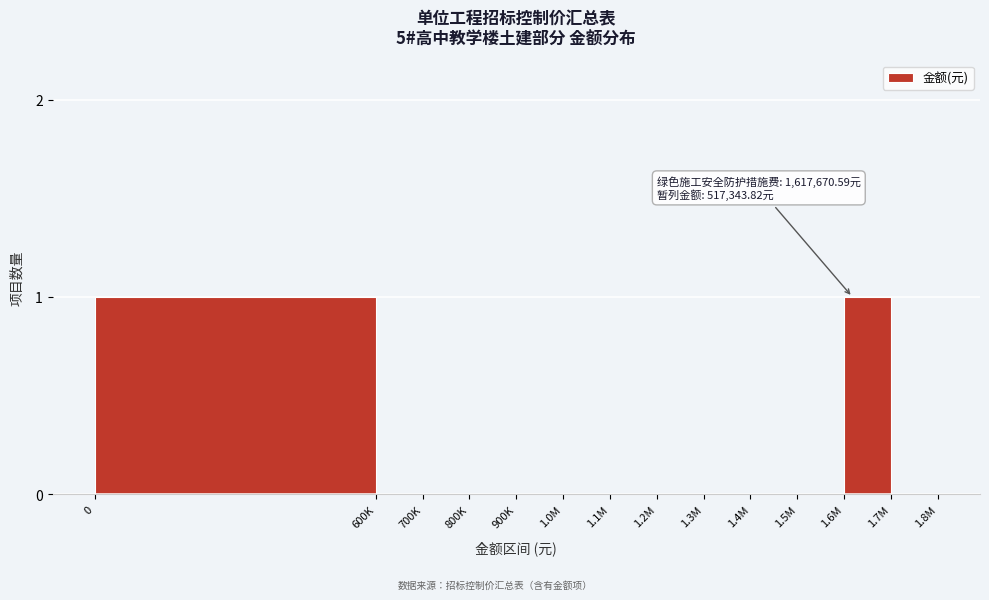

Reading left to right, transcribe all the data shown in this chart.

0=1	600K=0	700K=0	800K=0	900K=0	1.0M=0	1.1M=0	1.2M=0	1.3M=0	1.4M=0	1.5M=0	1.6M=1	1.7M=0